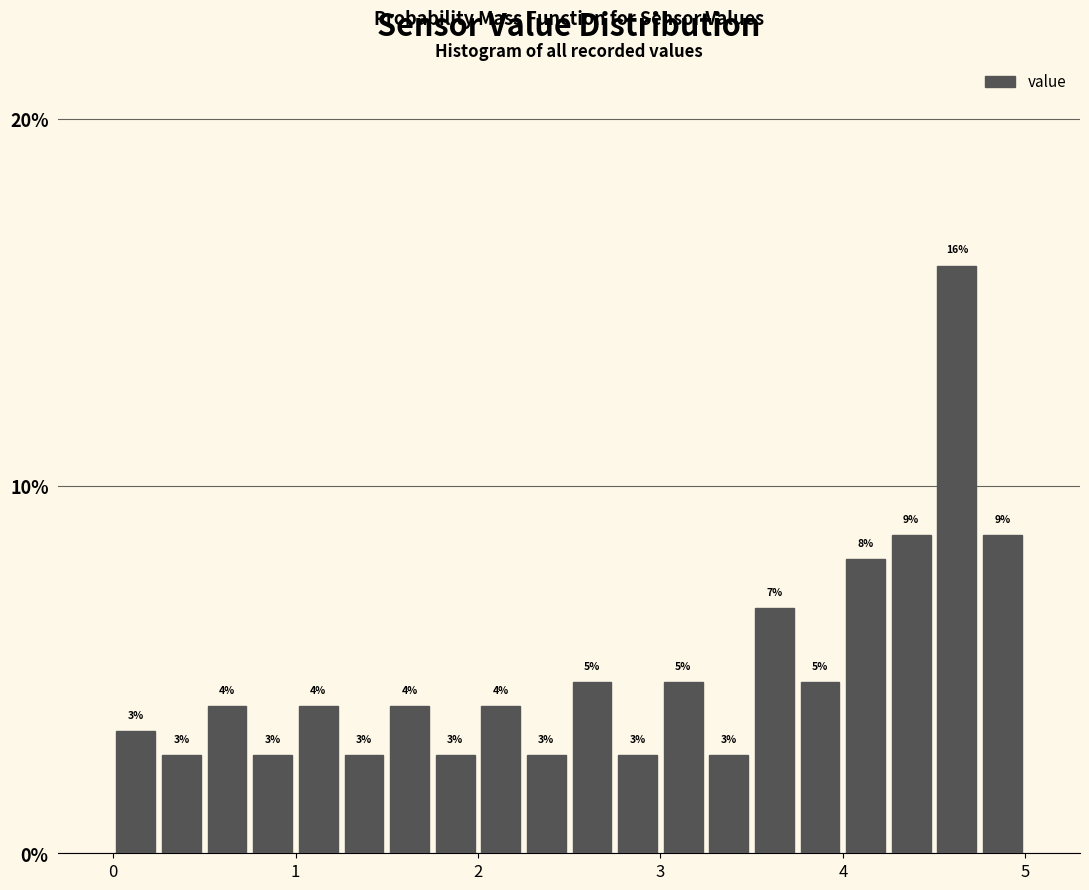

Read against the x-axis, roughly where is the centre of the tallest bar?

4.6